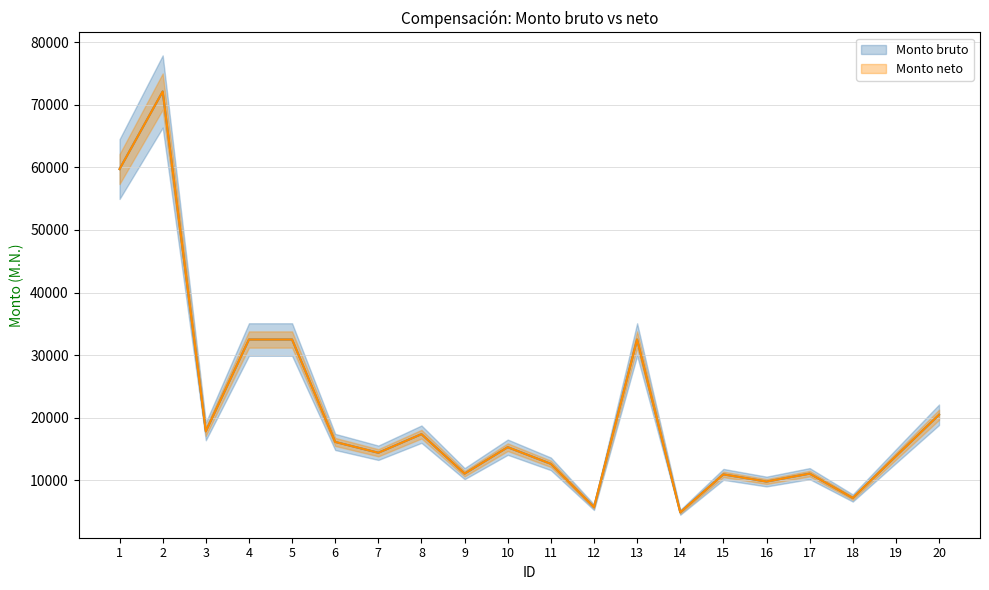

Between 16 and 5, which is larger?

5